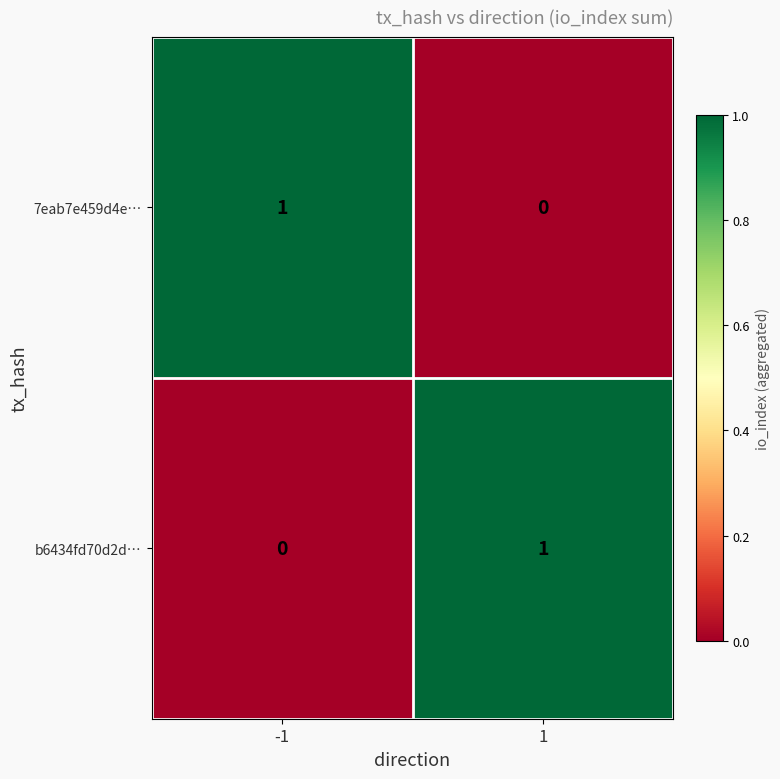

Rank the series at -1 from highest to lowest value.

7eab7e459d4e…, b6434fd70d2d…